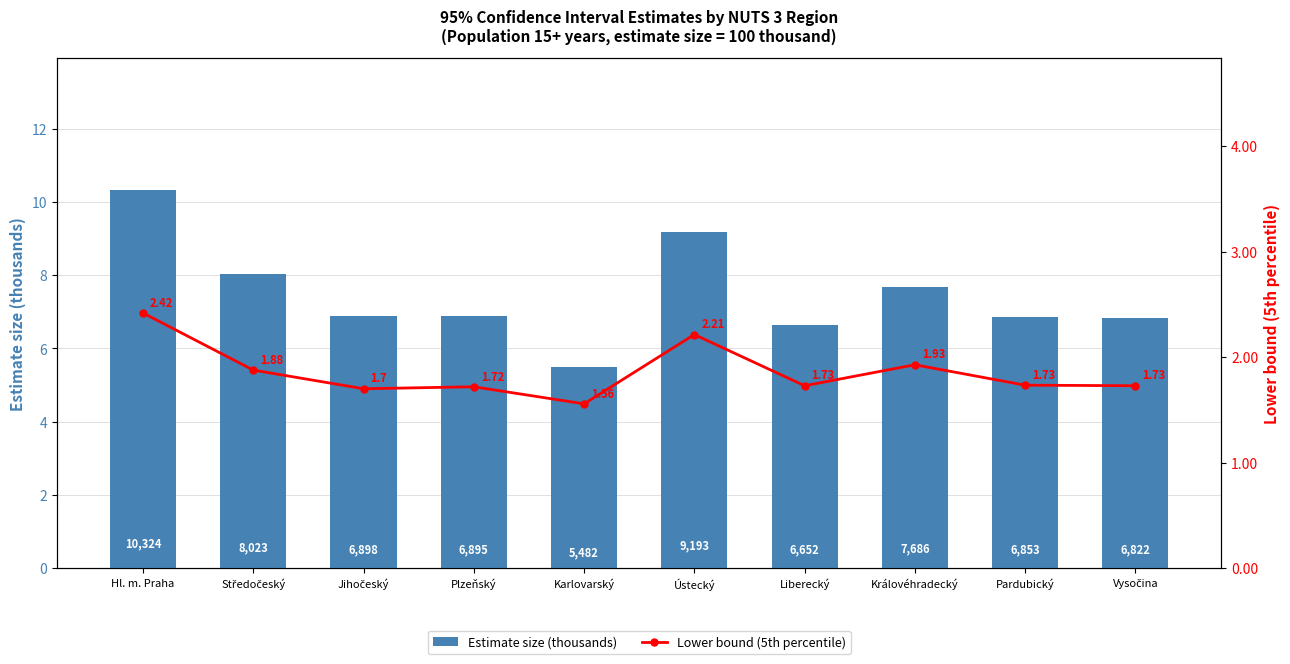

What is the minimum value for Estimate size (thousands)?

5.5